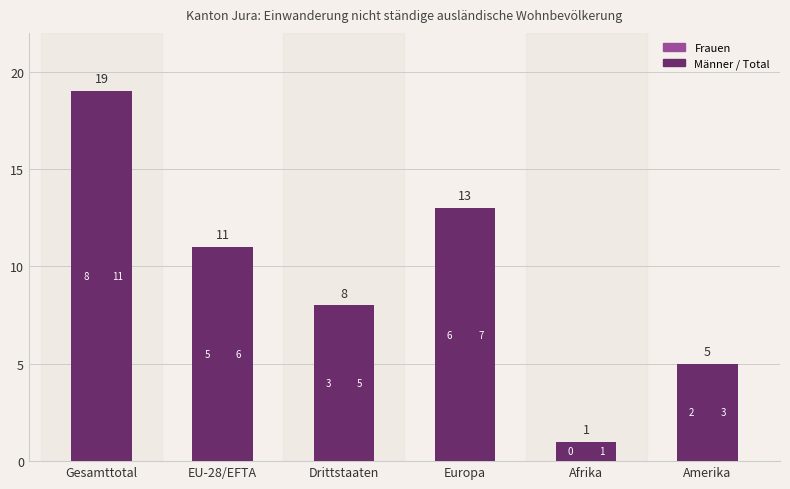

What value does the data have at Drittstaaten, to the nearest 10?

10